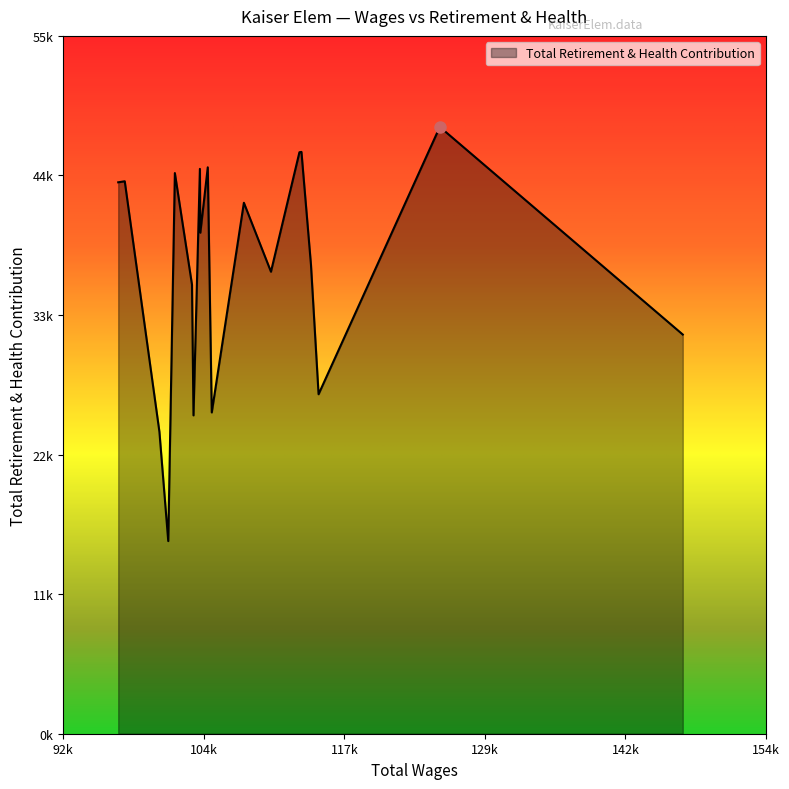

Which label corresponds to the smallest value in the chart?

101688